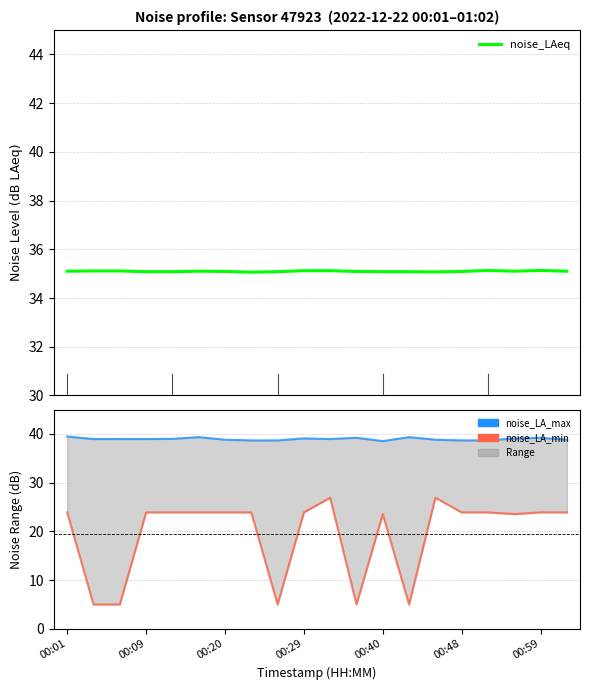

Reading left to right, extract all data points from this chart.

noise_LAeq: 35.1	35.1	35.1	35.1	35.1	35.1	35.1	35.1	35.1	35.1	35.1	35.1	35.1	35.1	35.1	35.1	35.1	35.1	35.1	35.1
noise_LA_min: 23.9	5.0	5.0	23.9	23.9	23.9	23.9	23.9	5.0	23.9	26.9	5.0	23.6	5.0	26.9	23.9	23.9	23.6	23.9	23.9
noise_LA_max: 39.5	39.0	39.0	39.0	39.0	39.3	38.8	38.7	38.7	39.1	39.0	39.2	38.5	39.3	38.8	38.7	38.7	39.1	39.2	38.8